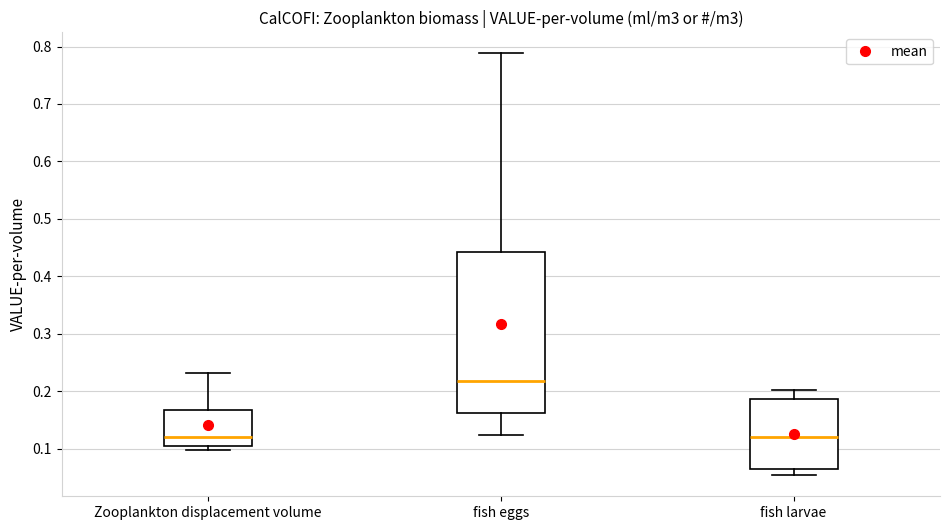

Comparing the boxes themselves (not the whiskers), which one is the tallest?

fish eggs